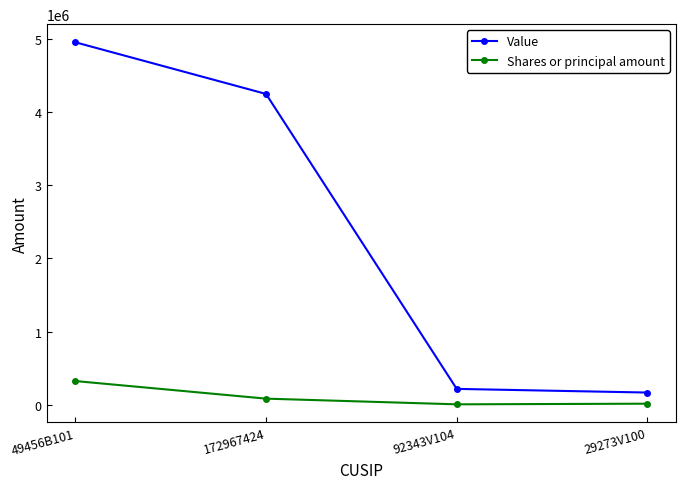

At which label does Shares or principal amount reach its peak?

49456B101